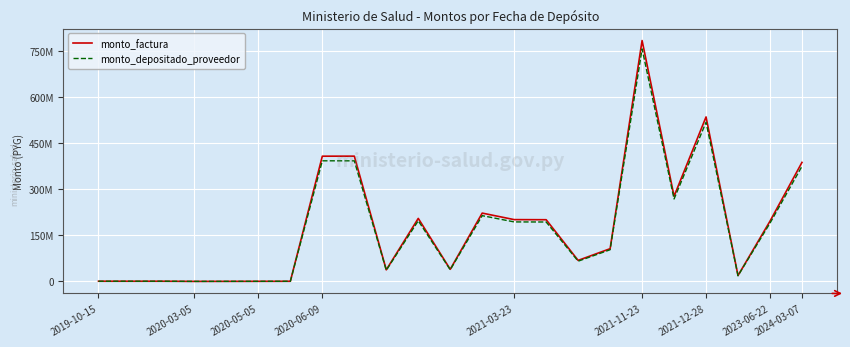

What is the difference between the second highest and second lowest values in the monto_depositado_proveedor series?

517886205